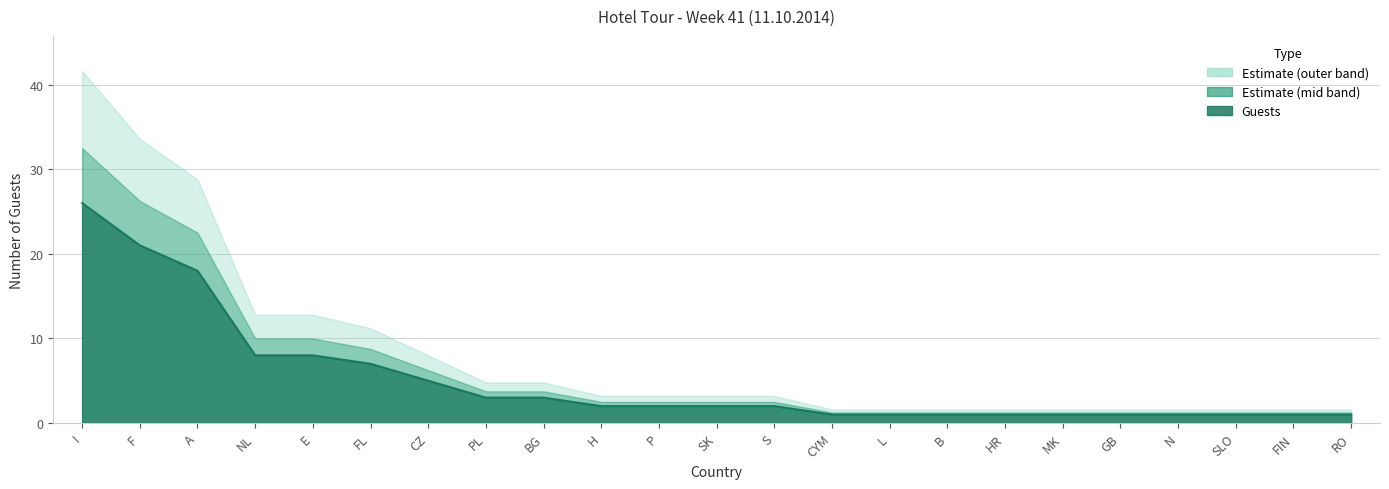

True or false: the data shows 8 at NL.

True